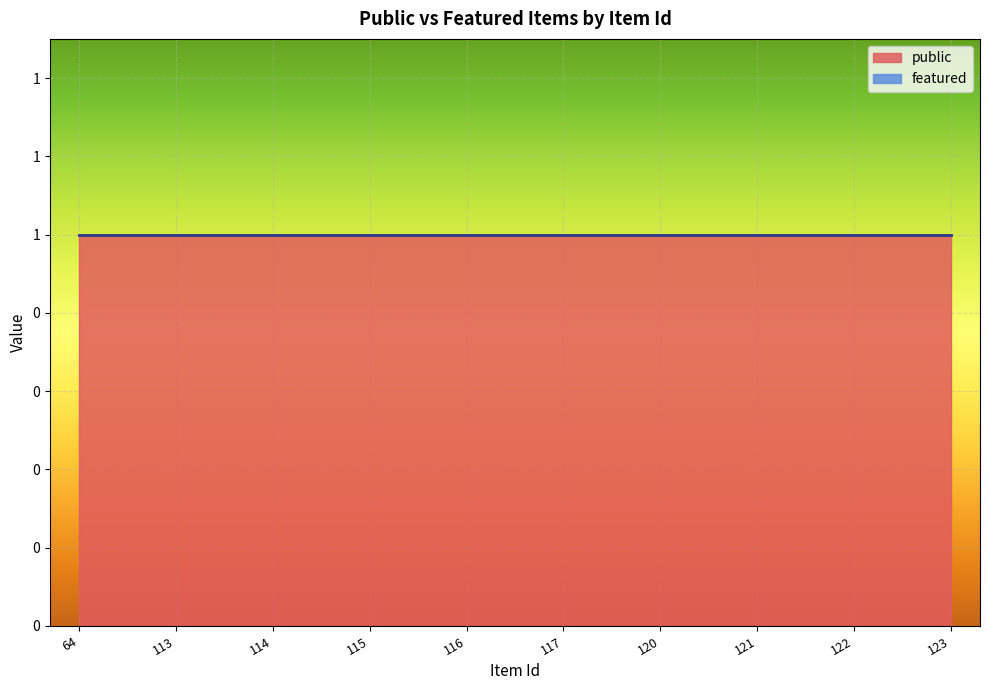

List the series in order of their overall mean, lowest first.

featured, public